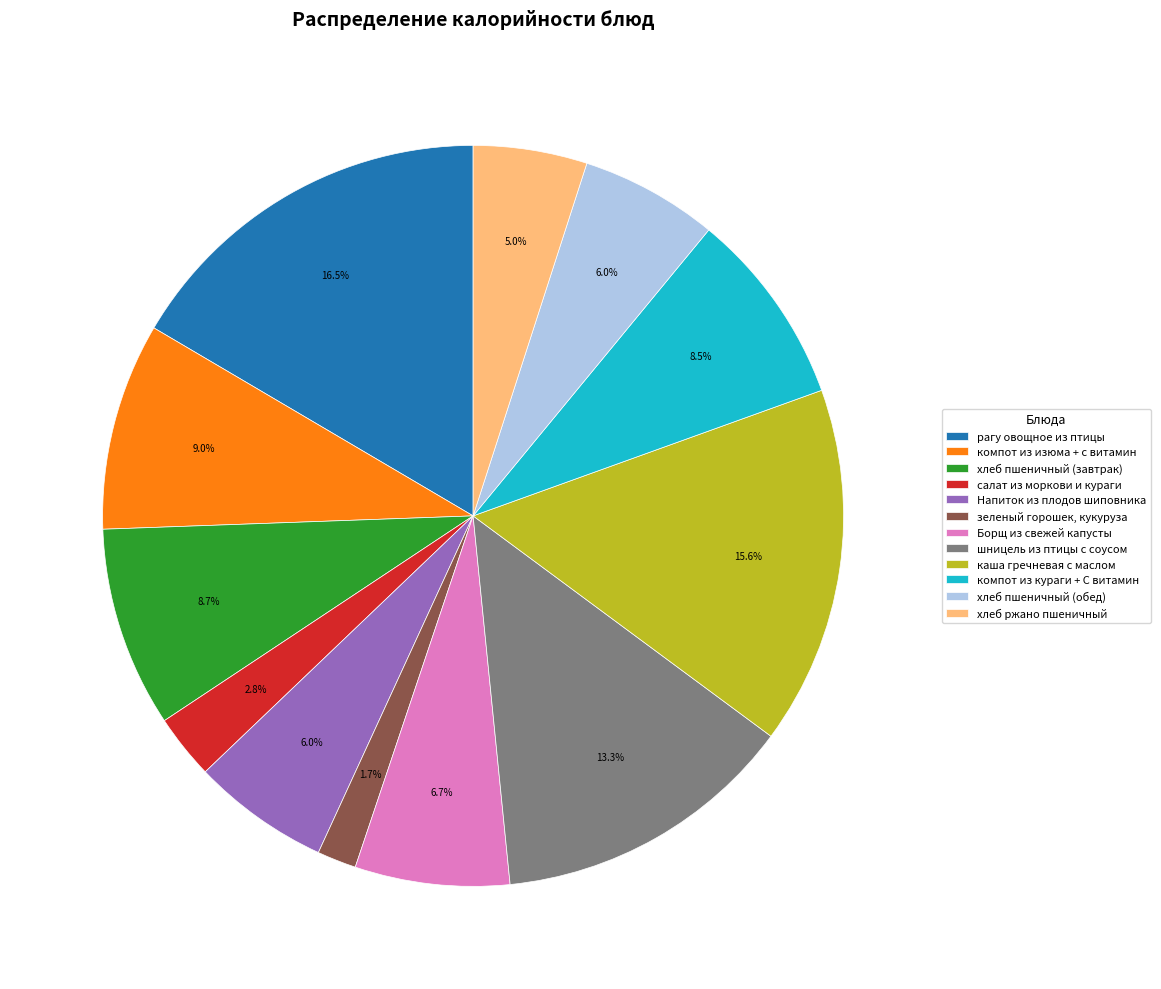

How much of the chart is everything except хлеб пшеничный (завтрак)?

91.3%